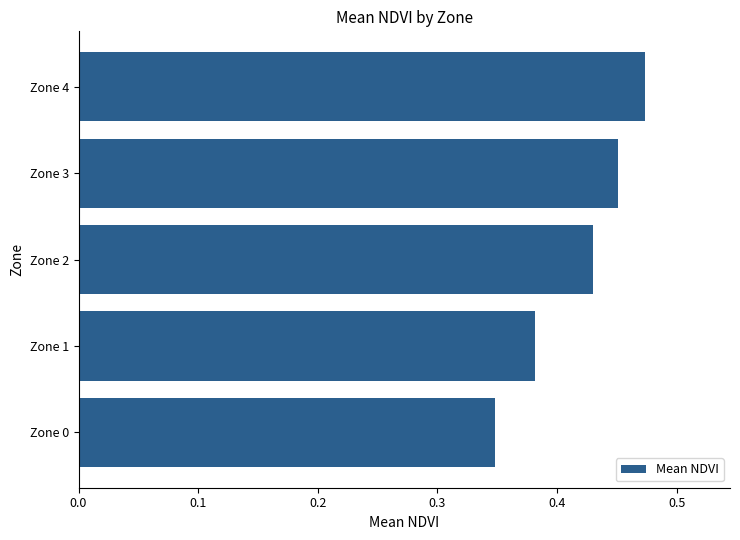

At which category does the chart reach its peak across all series?

Zone 4